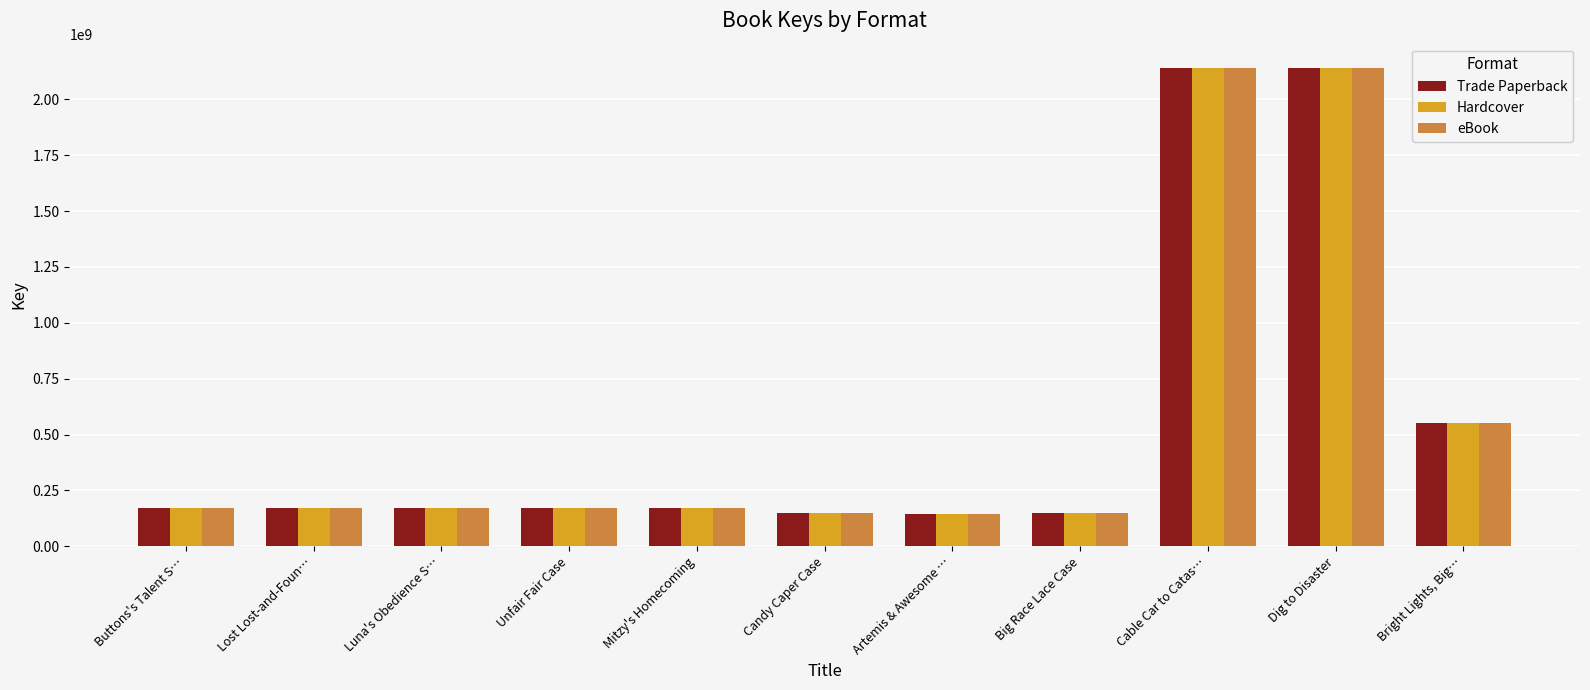

Are the bars horizontal?

No